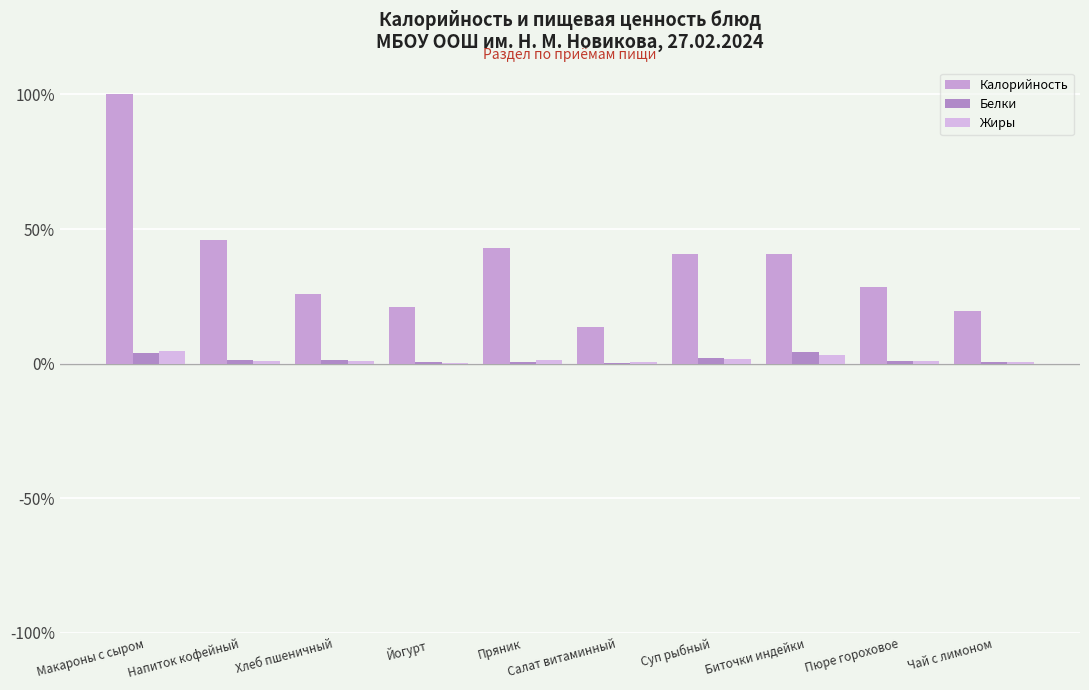

Where is Калорийность nearest to the value 56?

Напиток кофейный